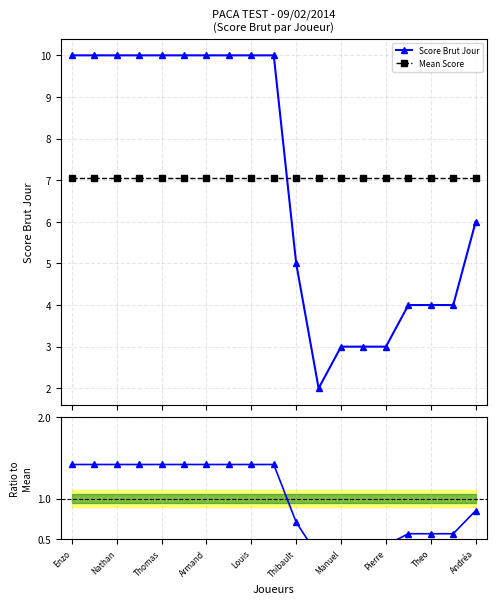

What is the greatest value displayed?

10.0